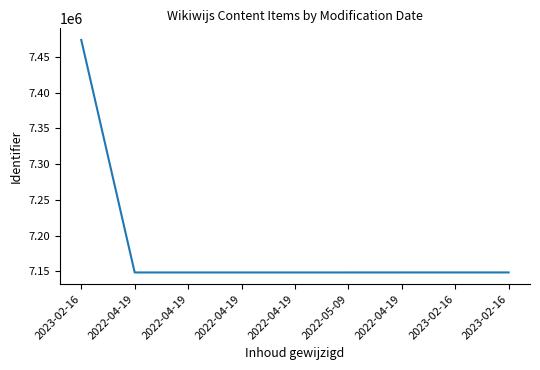

How many lines are shown in the chart?

1